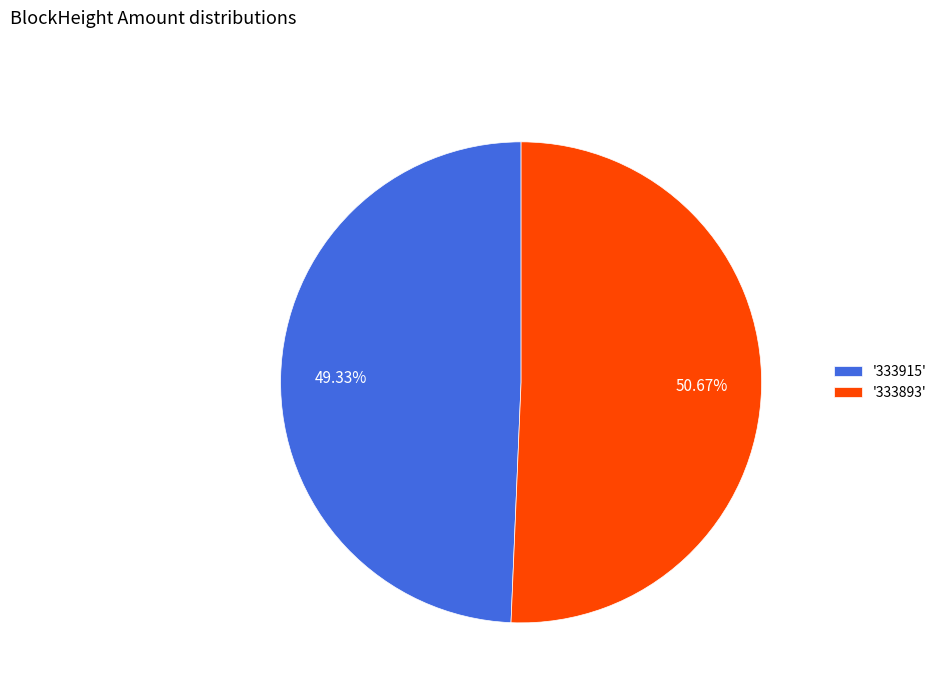

Do '333915' and '333893' together represent more than half of the pie?

Yes